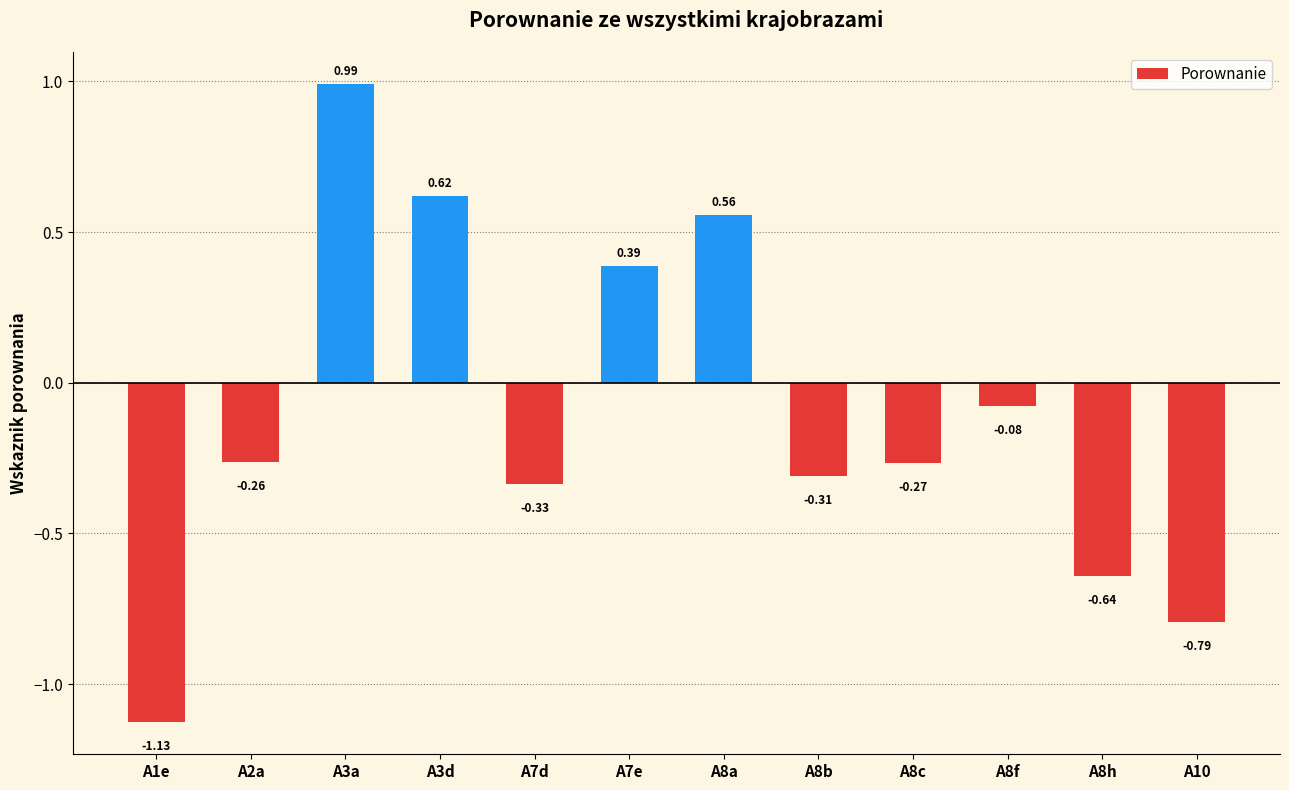

What is the difference between the second highest and second lowest values?

1.4